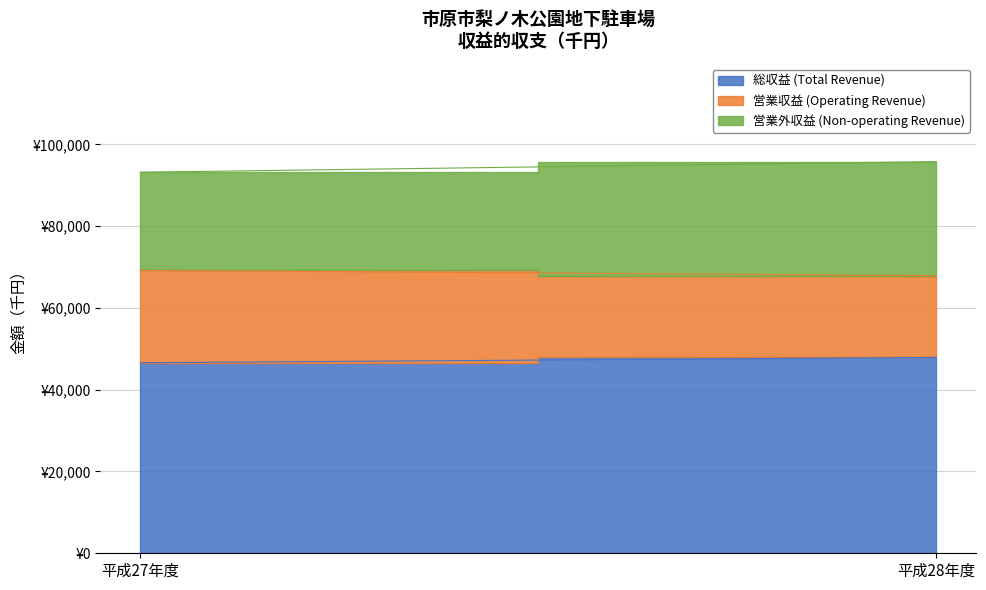

Which has a higher value, 平成27年度 or 平成28年度?

平成28年度